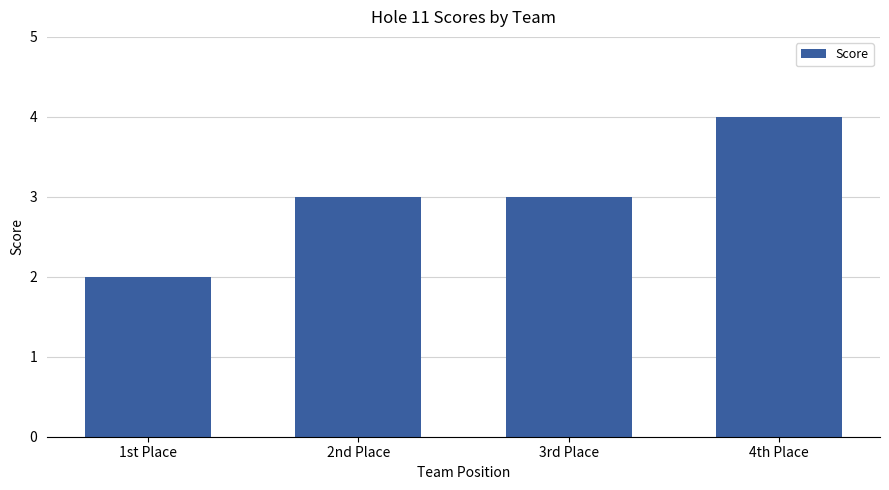

How many bars are there in total?

4